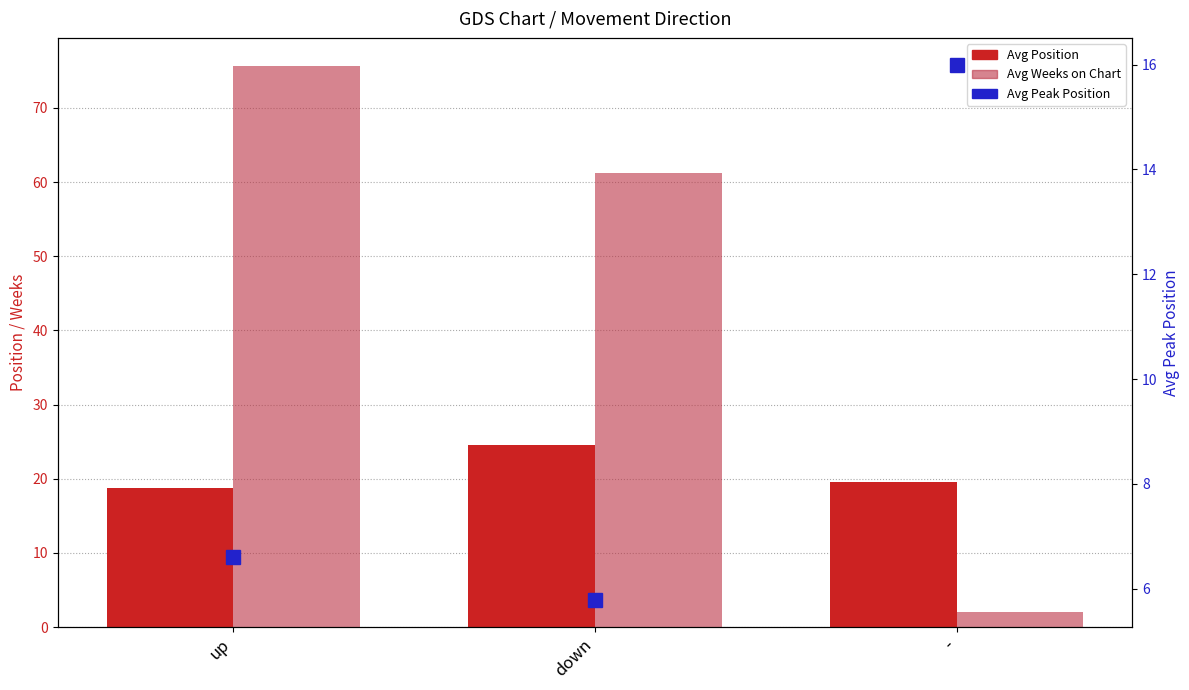

At how many categories does at least one series exceed 30?

2